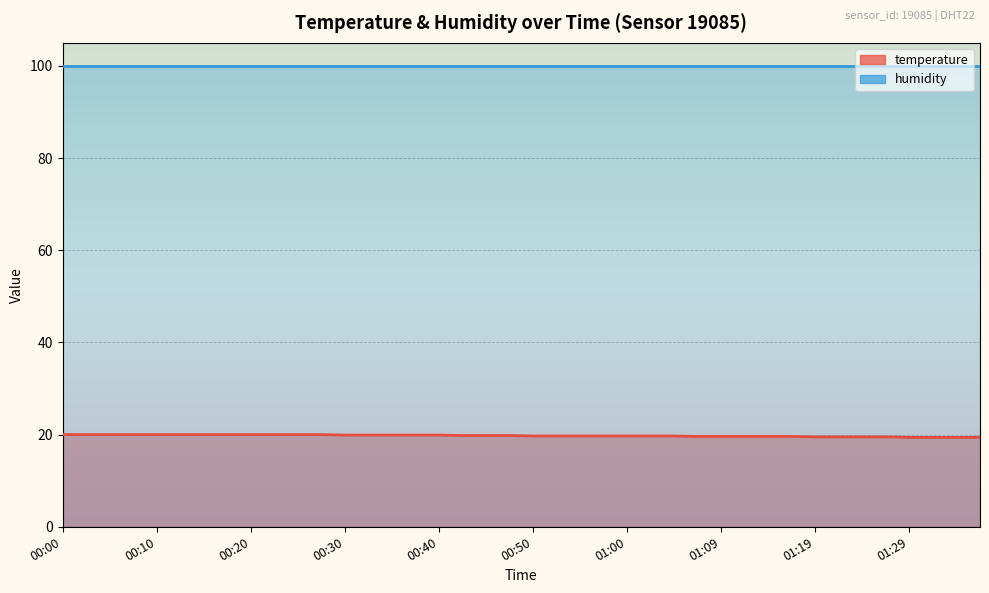

What is the average value?

19.8